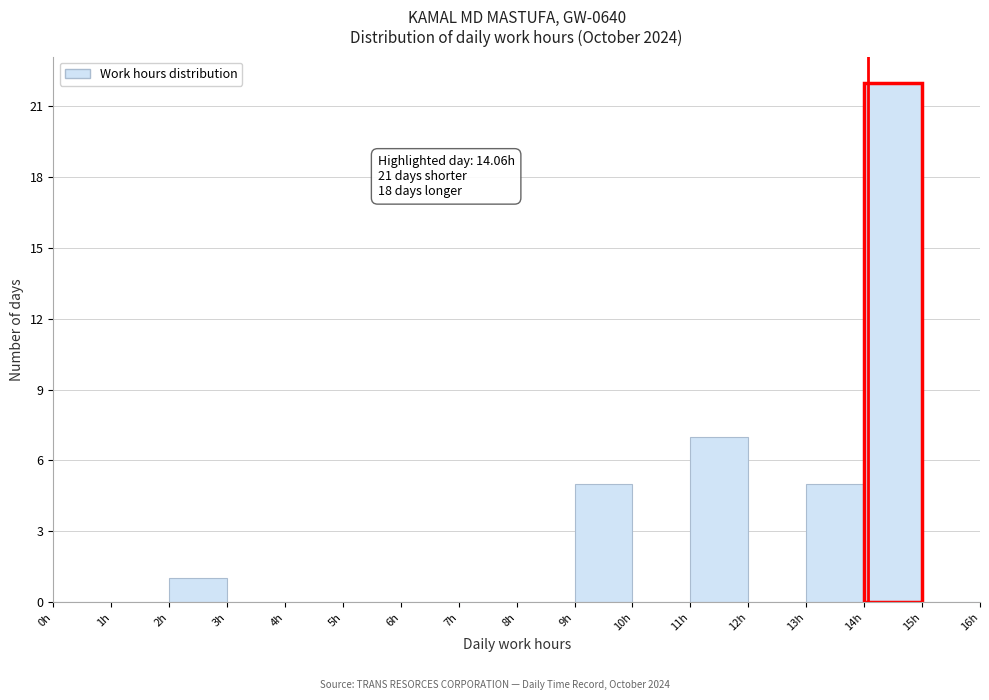

Which range on the x-axis has the tallest bar?

14 to 15